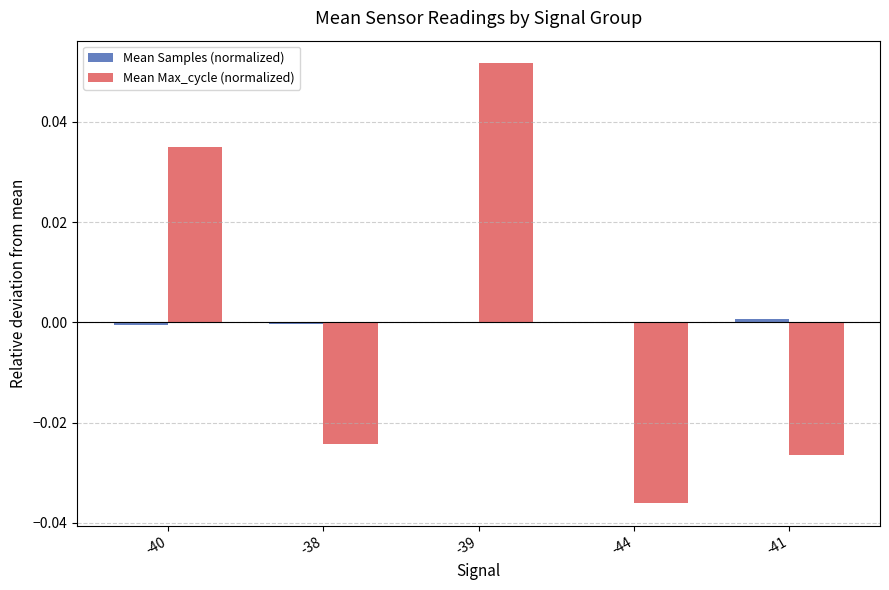

At which category does the chart reach its peak across all series?

-39